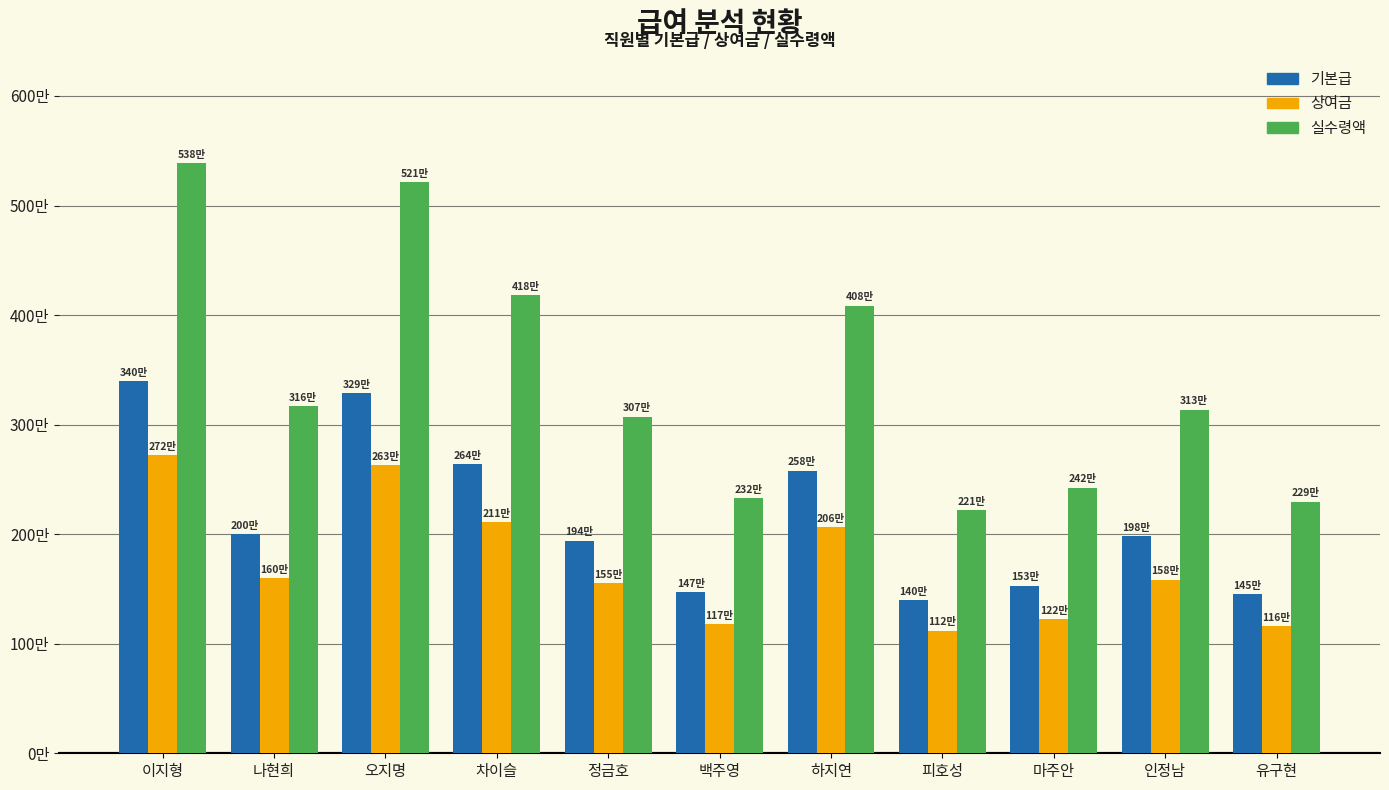

The value of 실수령액 at 오지명 is 5211000. True or false?

True